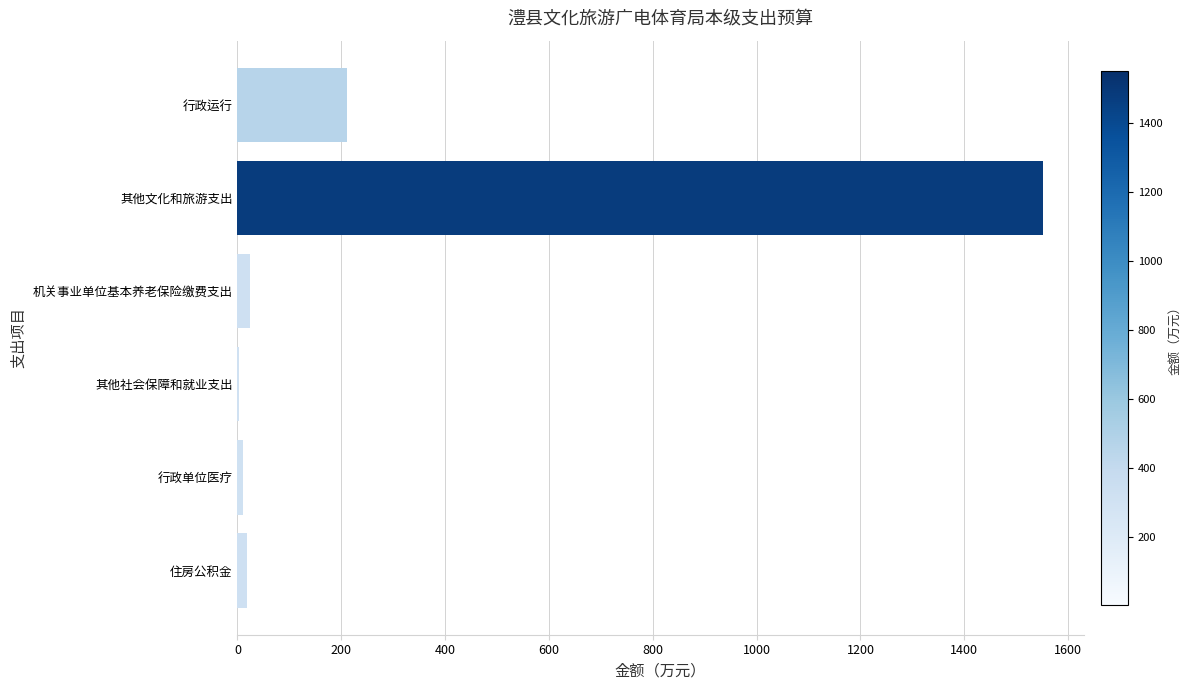

Between 其他文化和旅游支出 and 行政运行, which is larger?

其他文化和旅游支出